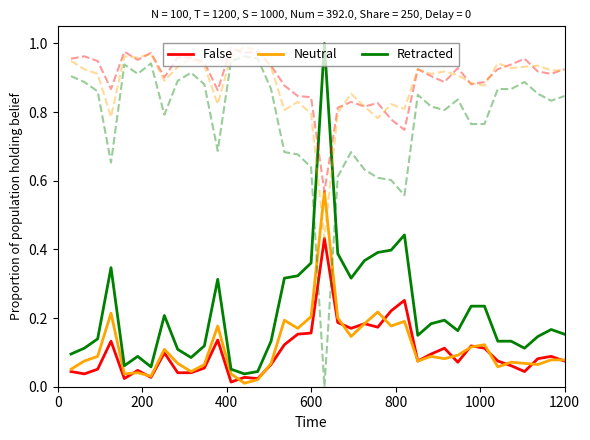

Which series has the largest range (max minus min)?

Retracted